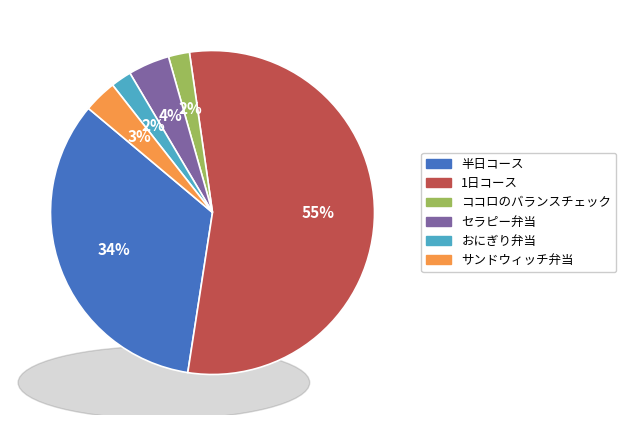

How many segments does this pie chart have?

6